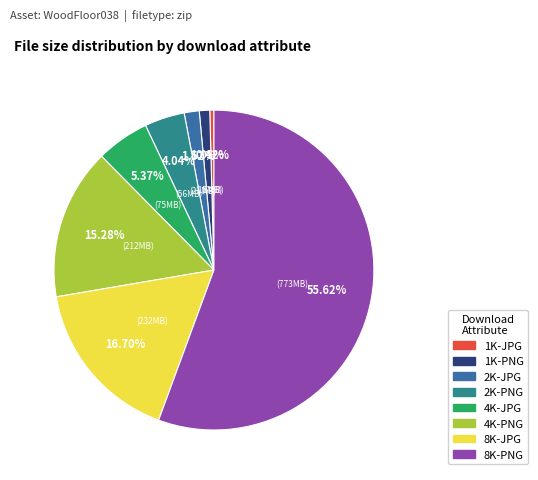

What percentage is the 4K-JPG slice, to the nearest percent?

5%